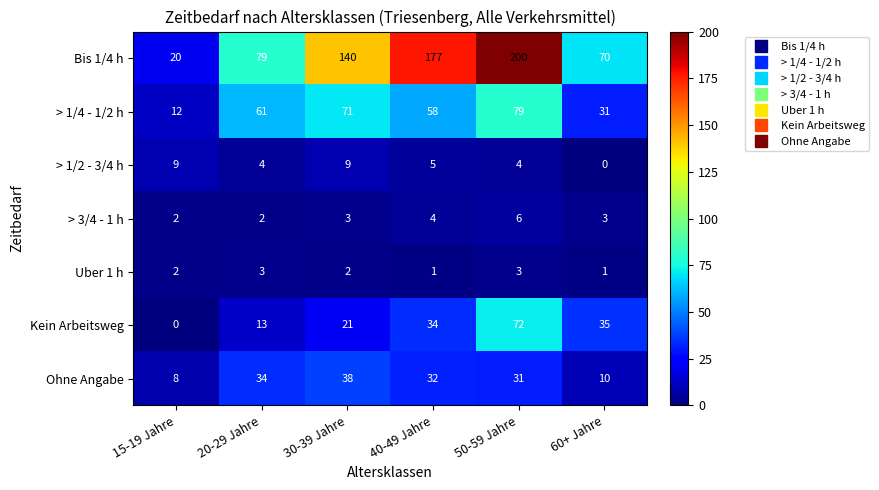

At how many categories does at least one series exceed 31?

5